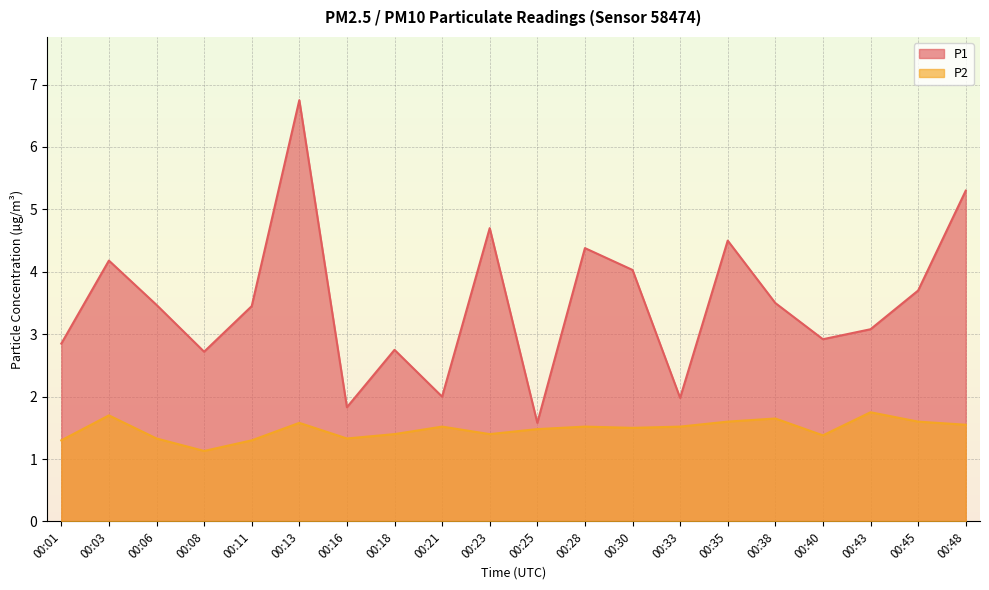

What is the minimum value for P1?

1.6